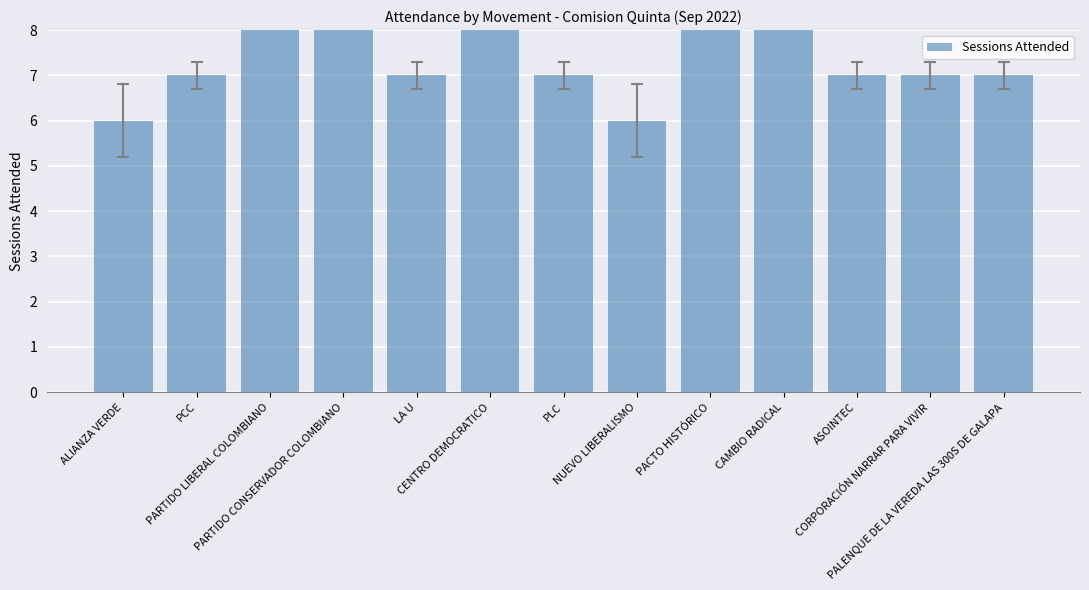

Does the chart contain any negative values?

No